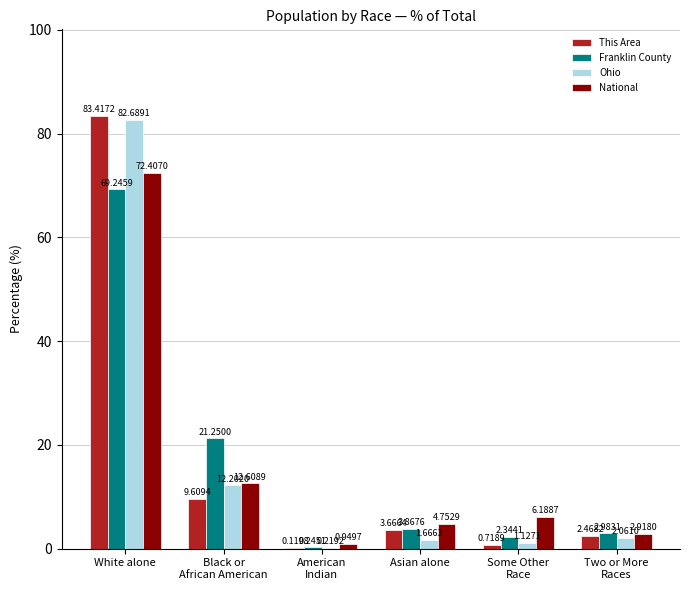

What is the sum of all Ohio values?

100.0